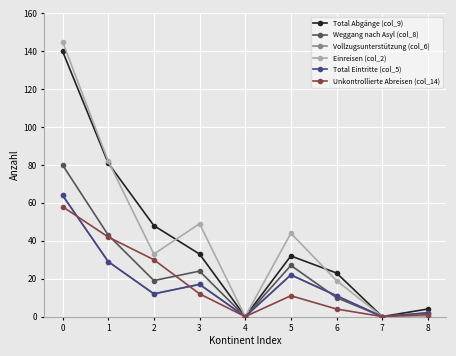

True or false: Vollzugsunterstützung (col_6) has a value of 11 at 6.

True